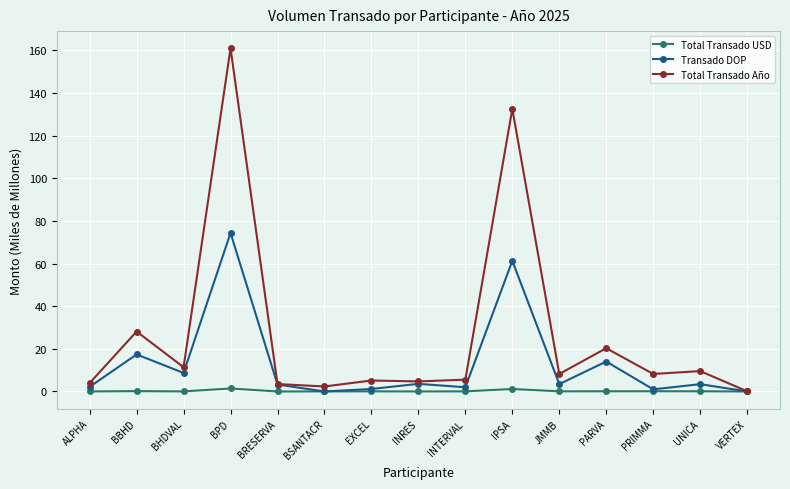

Which series has the largest total across all categories?

Total Transado Año